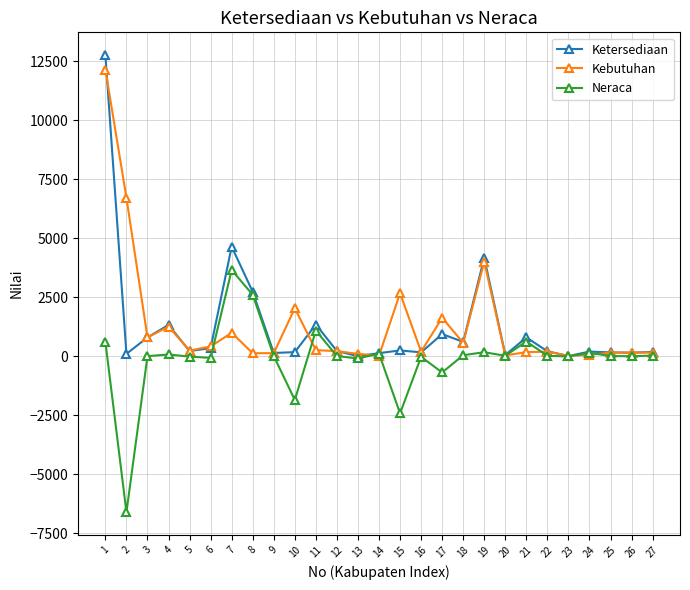

What is the total value across all series at 20?

99.4